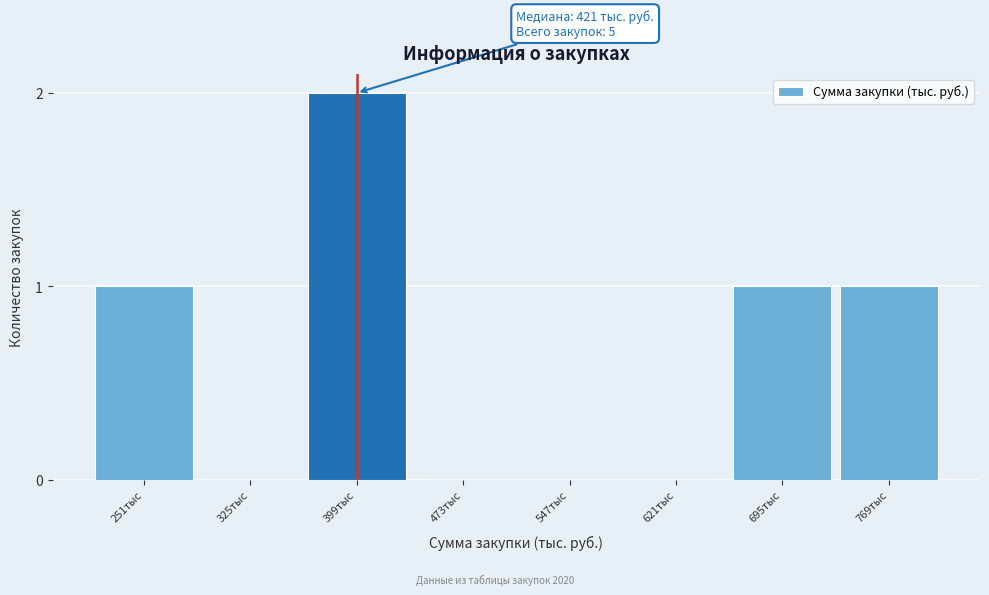

Reading right to left, list all the values displayed in this chart.

769тыс=1	695тыс=1	621тыс=0	547тыс=0	473тыс=0	399тыс=2	325тыс=0	251тыс=1